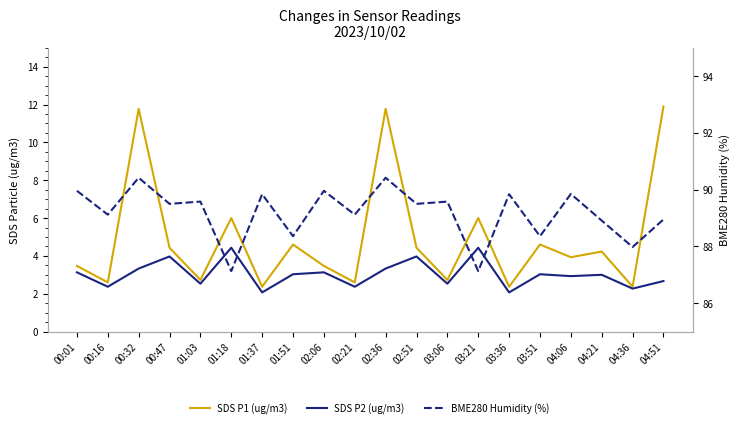

What is the average value of the SDS P2 (ug/m3) series?

3.0